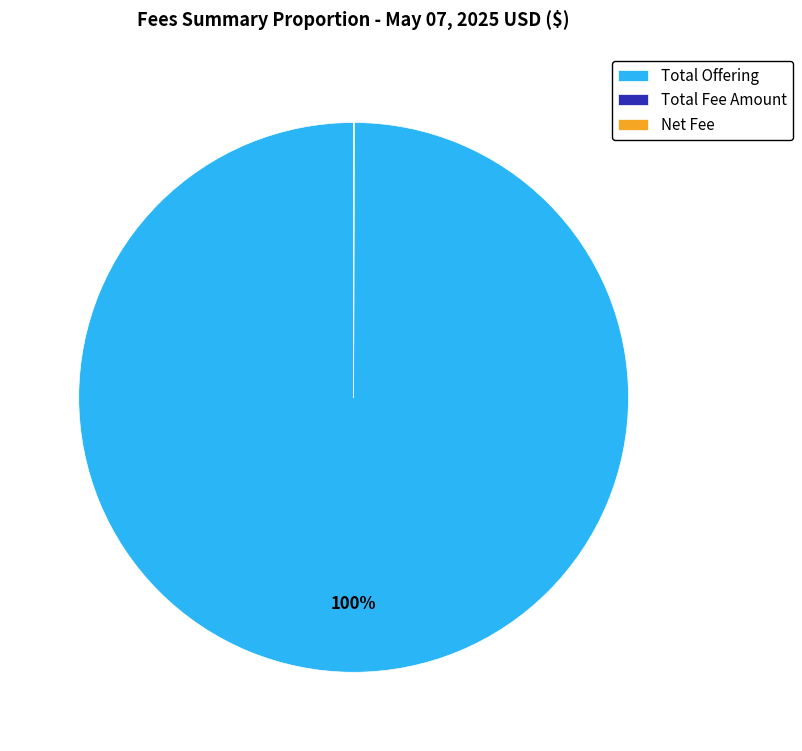

What is the largest slice in the pie chart?

Total Offering